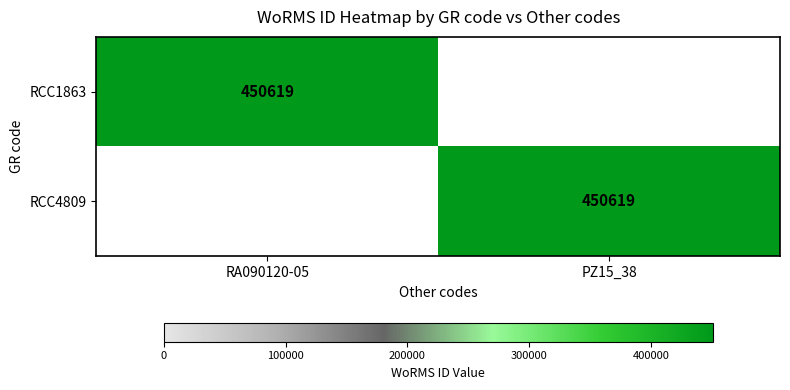

Count the number of categories in the chart.

2